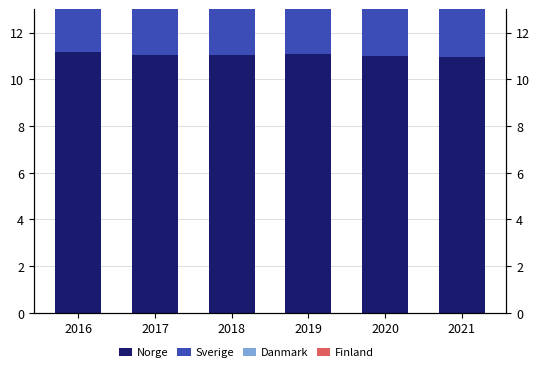

What is the spread (max minus min) of values at 2020?

11.0